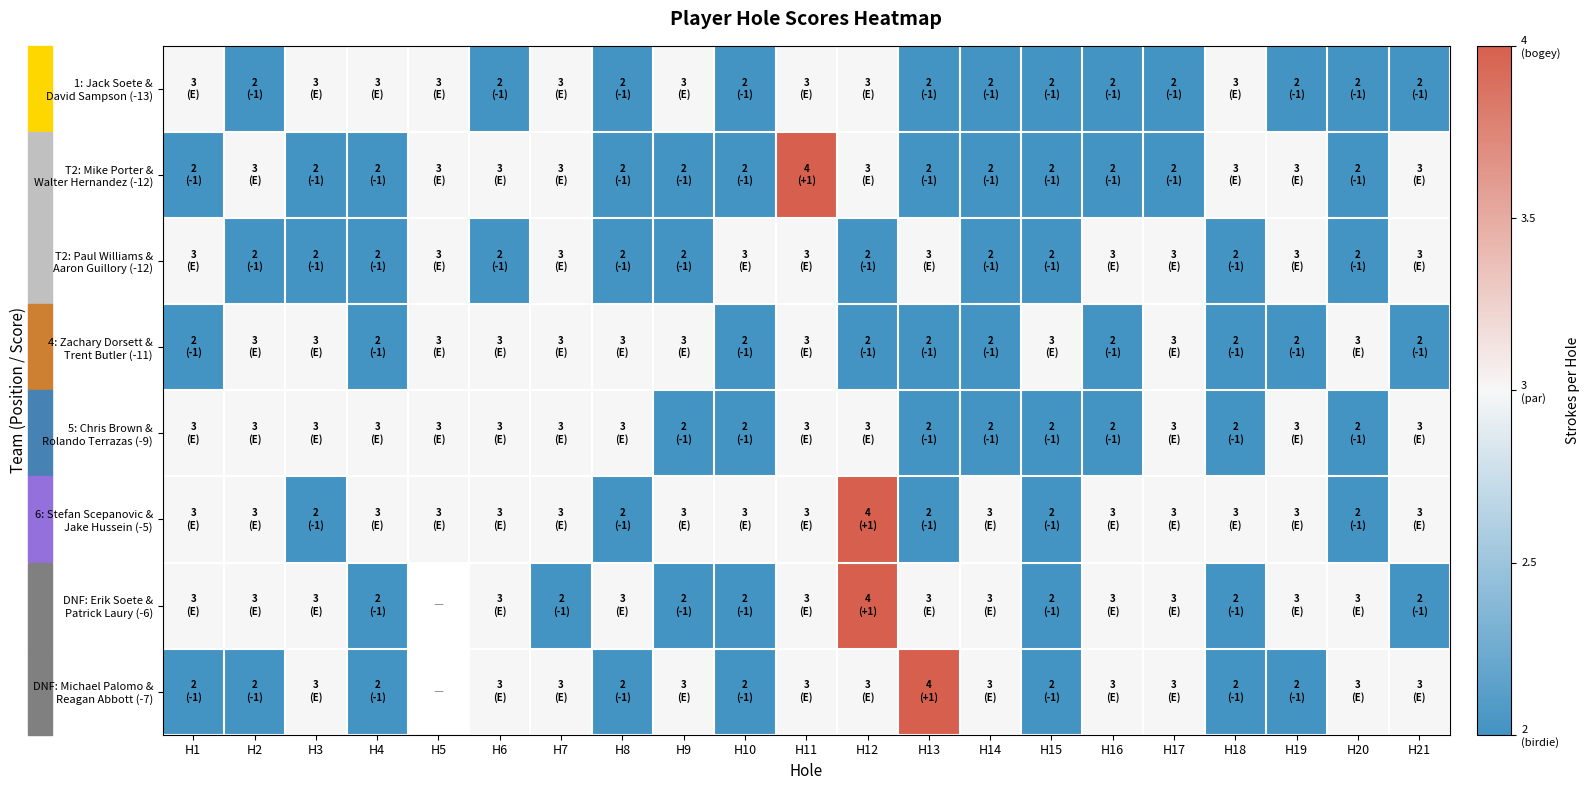

What is the difference between the DNF: Michael Palomo & Reagan Abbott (-7) values at H20 and H8?

1.0